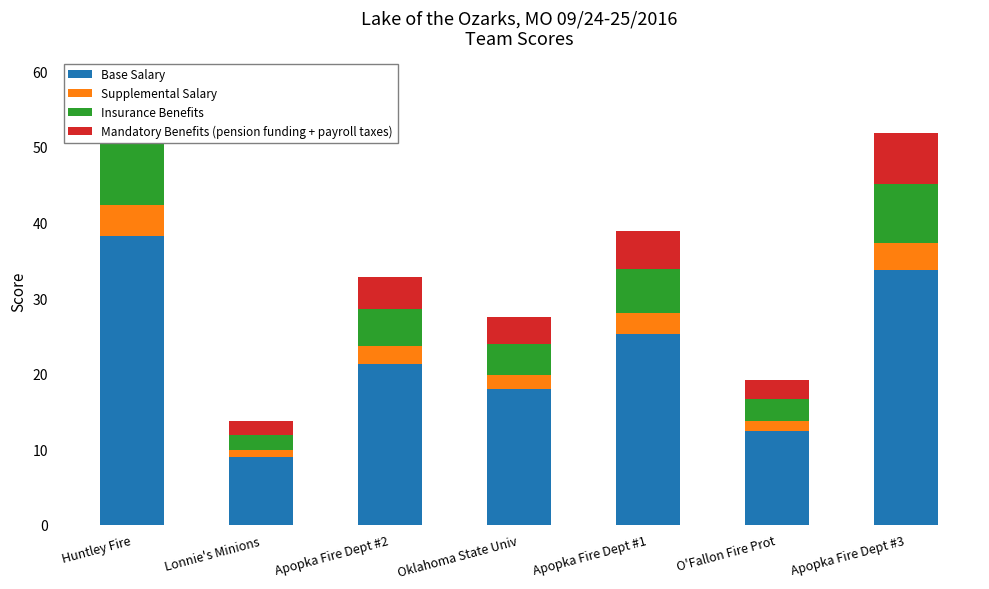

How many categories are shown in the chart?

7